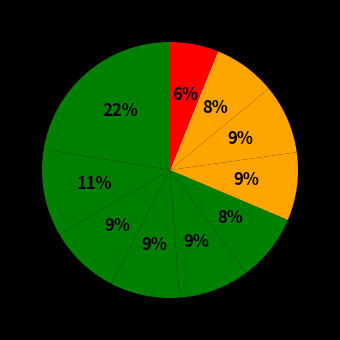

What is the largest slice in the pie chart?

pct05